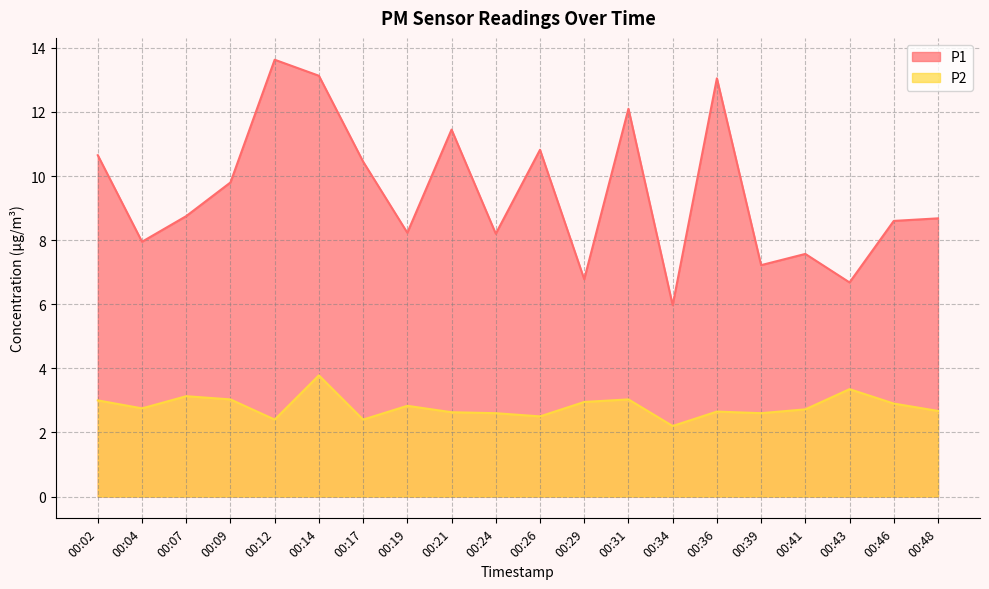

What is the sum of all P2 values?

56.1